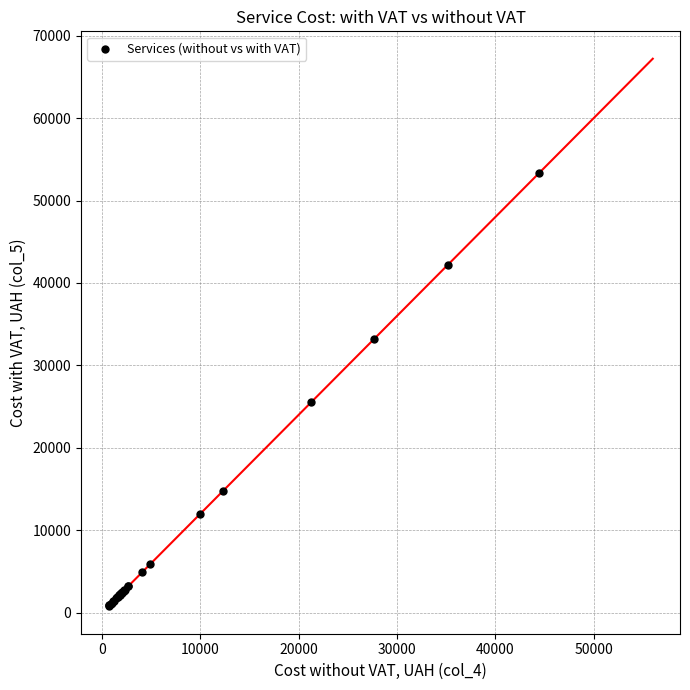

What Y value in the scatter plot is closest to 27067?

25501.6